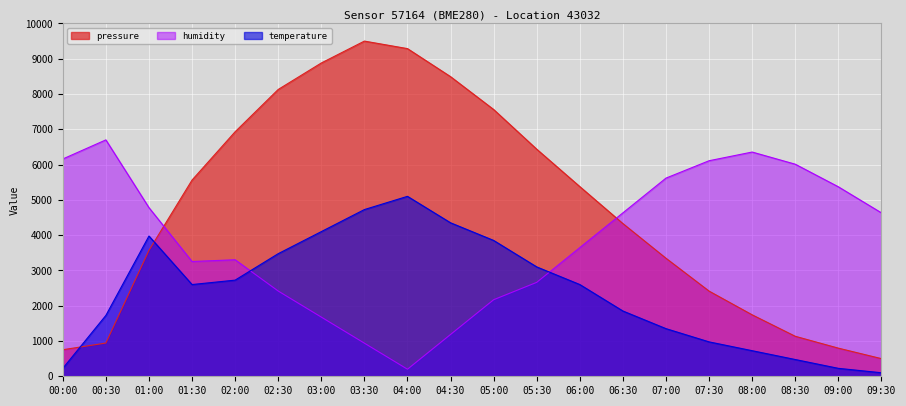

What is the difference between the maximum and minimum values in the humidity series?

6500.0